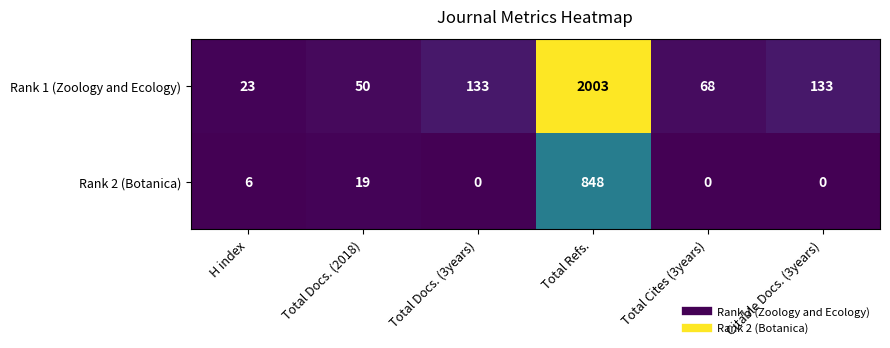

At which label is Rank 2 (Botanica) closest to 424?

Total Docs. (2018)